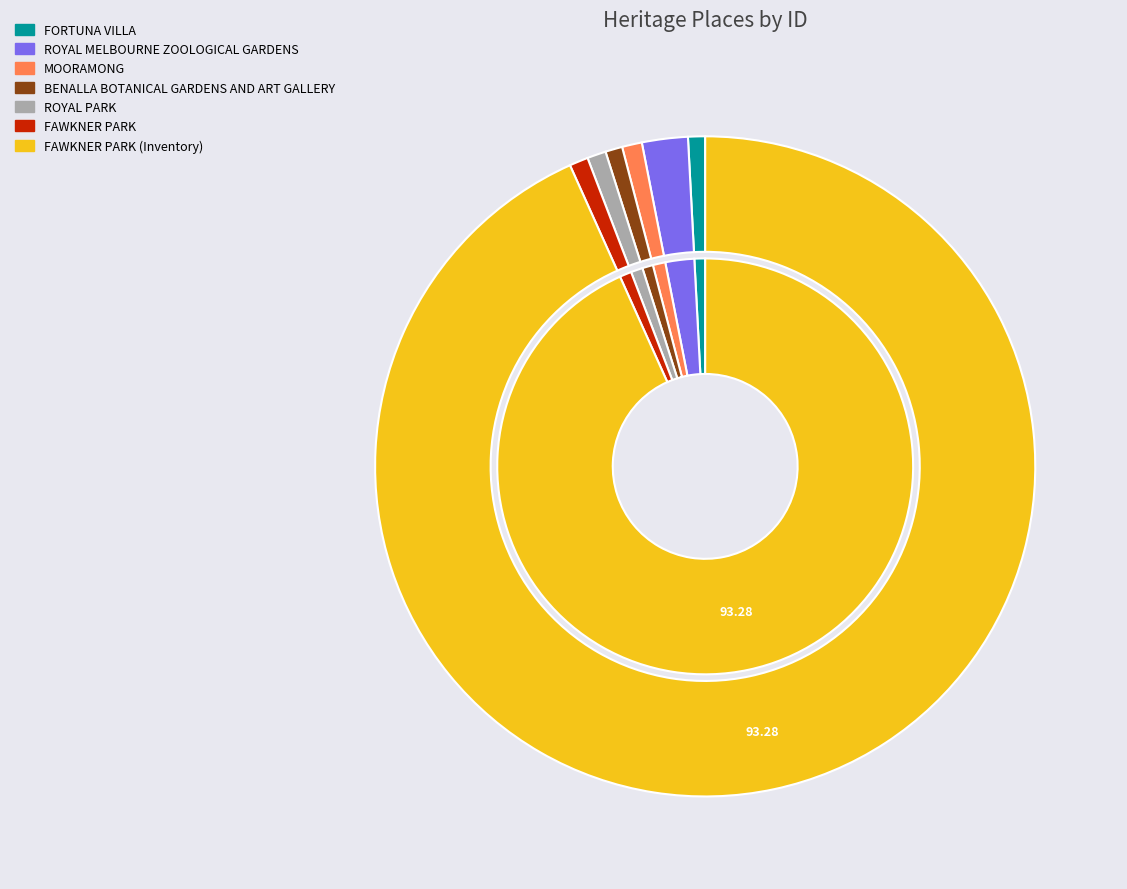

What is the largest slice in the pie chart?

FAWKNER PARK (Inventory)